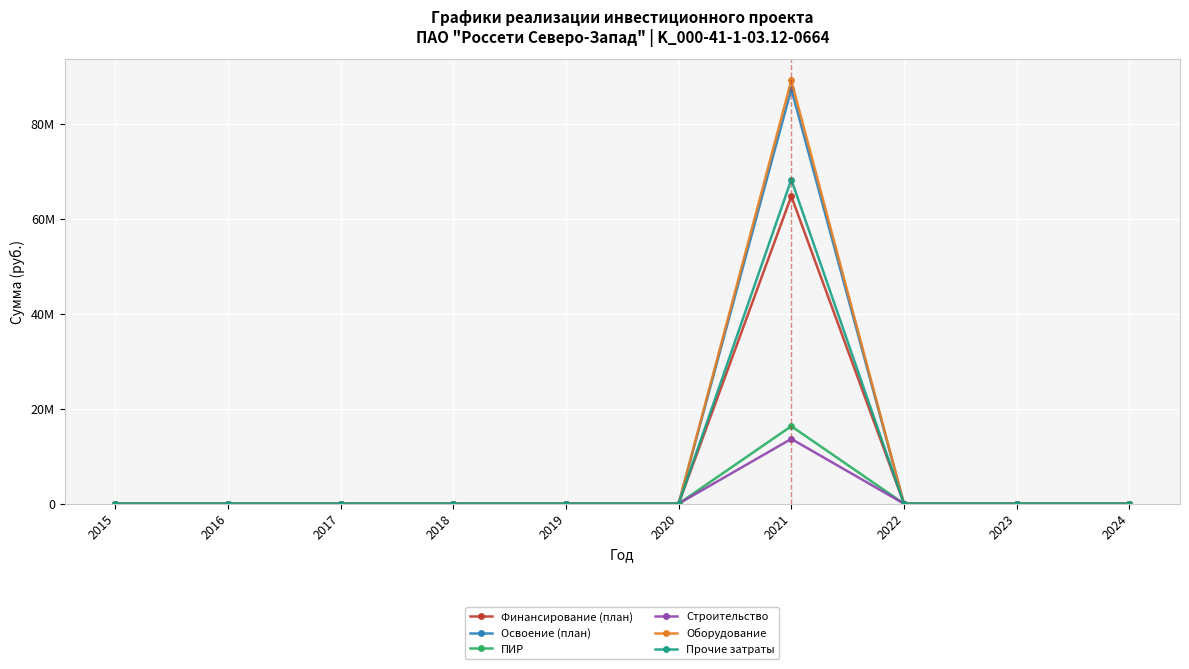

Does the chart have visible grid lines?

Yes